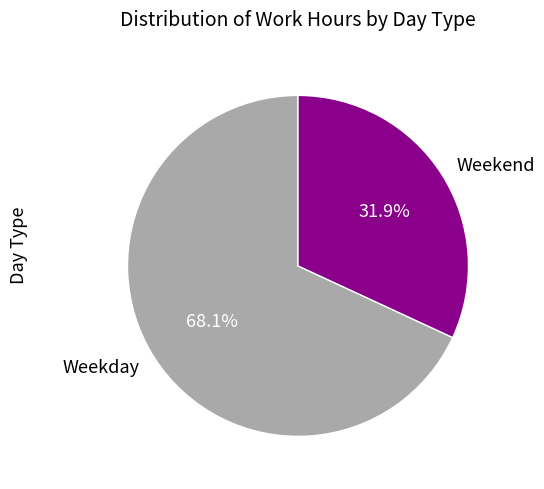

Rank the categories by value from highest to lowest.

Weekday, Weekend